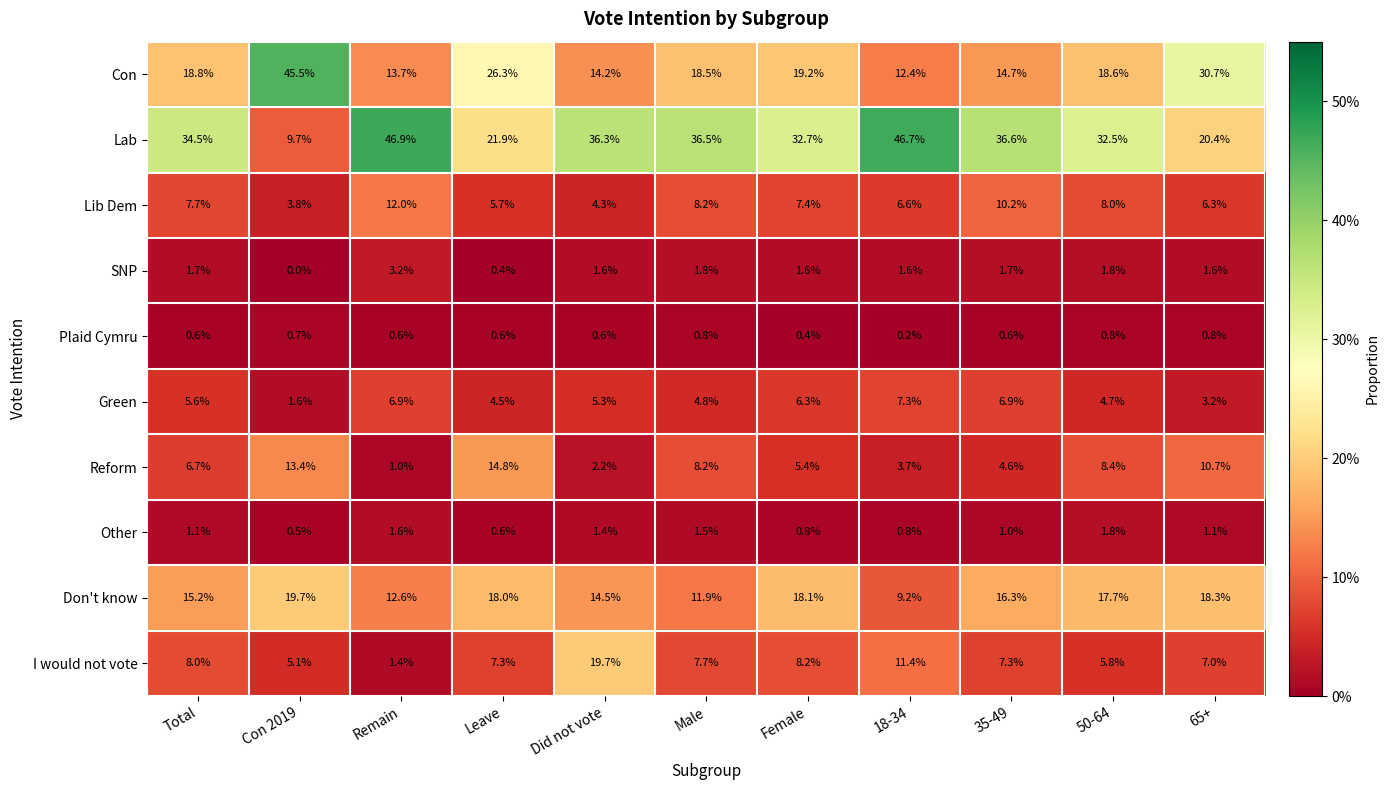

True or false: Other has a value of 1.0 at 35-49.

True